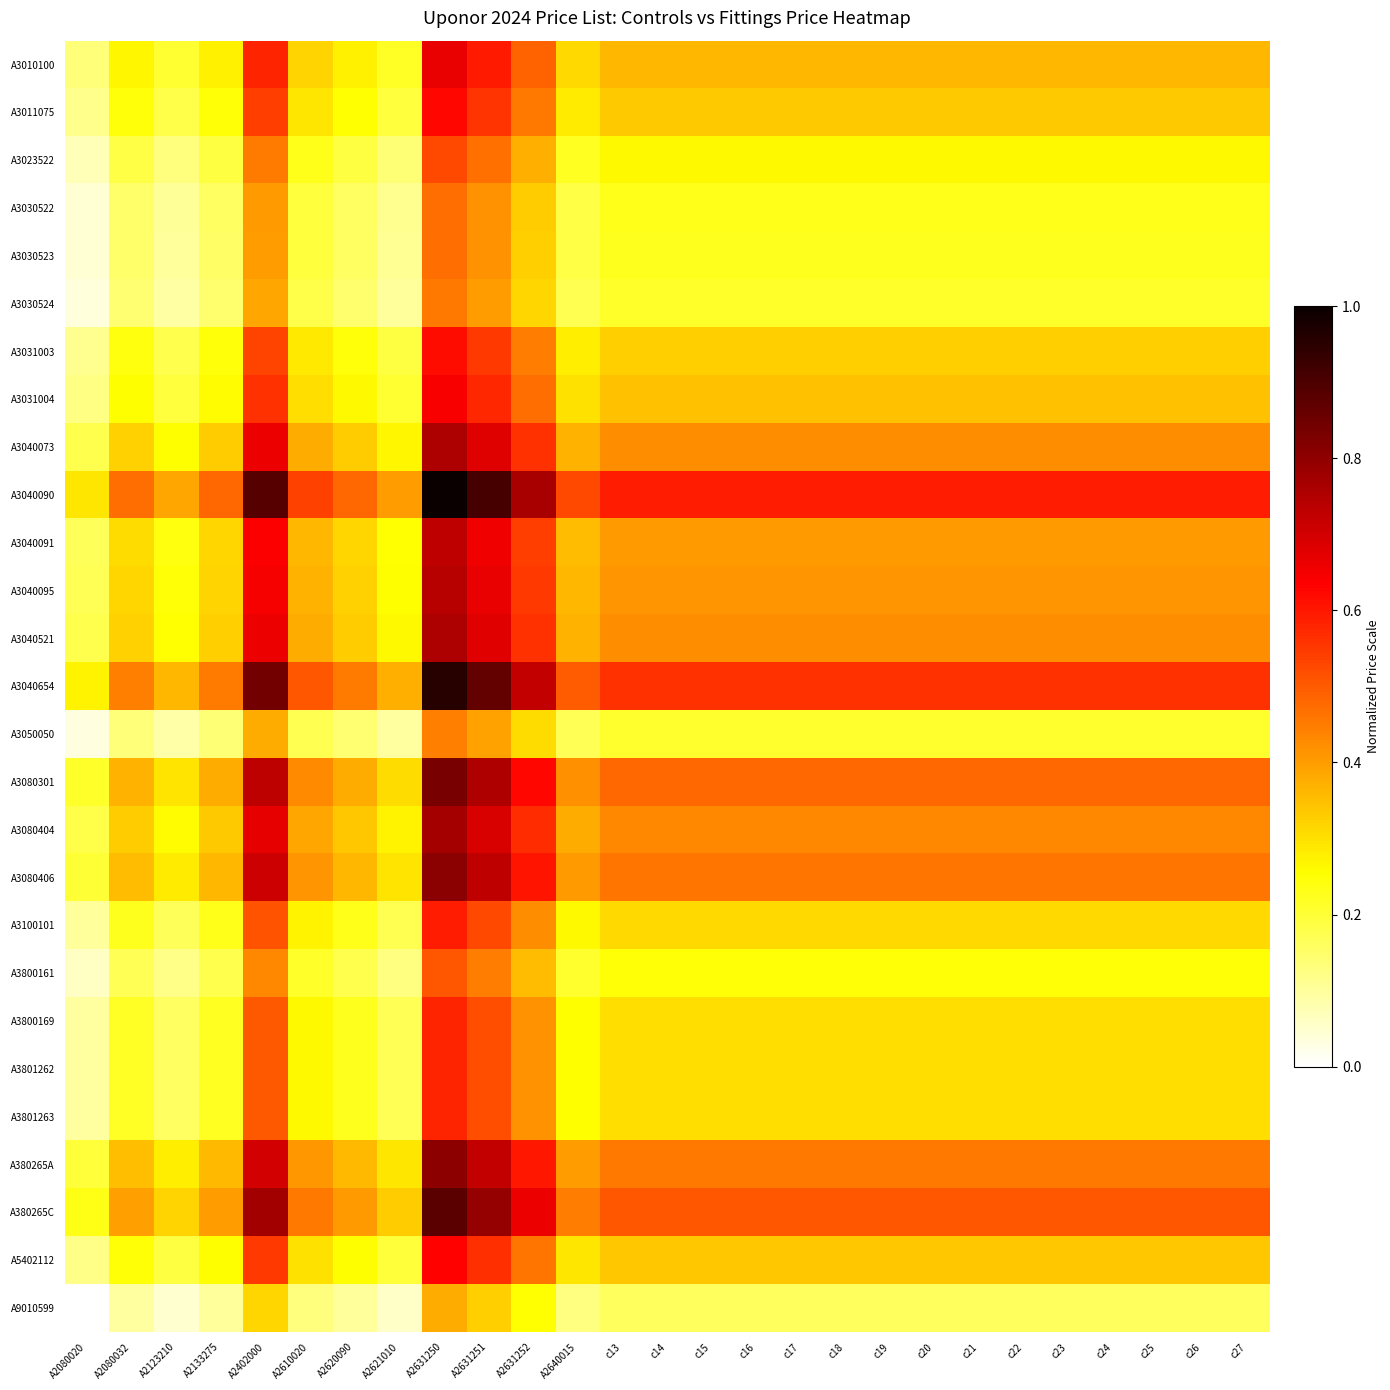

Reading left to right, transcribe all the data shown in this chart.

A3010100: A2080020=0.1	A2080032=0.3	A2123210=0.2	A2133275=0.3	A2402000=0.6	A2610020=0.3	A2620090=0.3	A2621010=0.2	A2631250=0.7	A2631251=0.6	A2631252=0.5	A2640015=0.3	c13=0.4	c14=0.4	c15=0.4	c16=0.4	c17=0.4	c18=0.4	c19=0.4	c20=0.4	c21=0.4	c22=0.4	c23=0.4	c24=0.4	c25=0.4	c26=0.4	c27=0.4
A3011075: A2080020=0.1	A2080032=0.2	A2123210=0.2	A2133275=0.2	A2402000=0.5	A2610020=0.3	A2620090=0.3	A2621010=0.2	A2631250=0.6	A2631251=0.6	A2631252=0.5	A2640015=0.3	c13=0.3	c14=0.3	c15=0.3	c16=0.3	c17=0.3	c18=0.3	c19=0.3	c20=0.3	c21=0.3	c22=0.3	c23=0.3	c24=0.3	c25=0.3	c26=0.3	c27=0.3
A3023522: A2080020=0.1	A2080032=0.2	A2123210=0.1	A2133275=0.2	A2402000=0.5	A2610020=0.2	A2620090=0.2	A2621010=0.1	A2631250=0.5	A2631251=0.5	A2631252=0.4	A2640015=0.2	c13=0.3	c14=0.3	c15=0.3	c16=0.3	c17=0.3	c18=0.3	c19=0.3	c20=0.3	c21=0.3	c22=0.3	c23=0.3	c24=0.3	c25=0.3	c26=0.3	c27=0.3
A3030522: A2080020=0.0	A2080032=0.2	A2123210=0.1	A2133275=0.2	A2402000=0.4	A2610020=0.2	A2620090=0.2	A2621010=0.1	A2631250=0.5	A2631251=0.4	A2631252=0.3	A2640015=0.2	c13=0.2	c14=0.2	c15=0.2	c16=0.2	c17=0.2	c18=0.2	c19=0.2	c20=0.2	c21=0.2	c22=0.2	c23=0.2	c24=0.2	c25=0.2	c26=0.2	c27=0.2
A3030523: A2080020=0.0	A2080032=0.2	A2123210=0.1	A2133275=0.2	A2402000=0.4	A2610020=0.2	A2620090=0.2	A2621010=0.1	A2631250=0.5	A2631251=0.4	A2631252=0.3	A2640015=0.2	c13=0.2	c14=0.2	c15=0.2	c16=0.2	c17=0.2	c18=0.2	c19=0.2	c20=0.2	c21=0.2	c22=0.2	c23=0.2	c24=0.2	c25=0.2	c26=0.2	c27=0.2
A3030524: A2080020=0.0	A2080032=0.1	A2123210=0.1	A2133275=0.1	A2402000=0.4	A2610020=0.2	A2620090=0.1	A2621010=0.1	A2631250=0.5	A2631251=0.4	A2631252=0.3	A2640015=0.2	c13=0.2	c14=0.2	c15=0.2	c16=0.2	c17=0.2	c18=0.2	c19=0.2	c20=0.2	c21=0.2	c22=0.2	c23=0.2	c24=0.2	c25=0.2	c26=0.2	c27=0.2
A3031003: A2080020=0.1	A2080032=0.2	A2123210=0.2	A2133275=0.2	A2402000=0.5	A2610020=0.3	A2620090=0.2	A2621010=0.2	A2631250=0.6	A2631251=0.6	A2631252=0.4	A2640015=0.3	c13=0.3	c14=0.3	c15=0.3	c16=0.3	c17=0.3	c18=0.3	c19=0.3	c20=0.3	c21=0.3	c22=0.3	c23=0.3	c24=0.3	c25=0.3	c26=0.3	c27=0.3
A3031004: A2080020=0.1	A2080032=0.3	A2123210=0.2	A2133275=0.3	A2402000=0.6	A2610020=0.3	A2620090=0.3	A2621010=0.2	A2631250=0.6	A2631251=0.6	A2631252=0.5	A2640015=0.3	c13=0.3	c14=0.3	c15=0.3	c16=0.3	c17=0.3	c18=0.3	c19=0.3	c20=0.3	c21=0.3	c22=0.3	c23=0.3	c24=0.3	c25=0.3	c26=0.3	c27=0.3
A3040073: A2080020=0.2	A2080032=0.3	A2123210=0.3	A2133275=0.3	A2402000=0.7	A2610020=0.4	A2620090=0.3	A2621010=0.3	A2631250=0.8	A2631251=0.7	A2631252=0.6	A2640015=0.4	c13=0.4	c14=0.4	c15=0.4	c16=0.4	c17=0.4	c18=0.4	c19=0.4	c20=0.4	c21=0.4	c22=0.4	c23=0.4	c24=0.4	c25=0.4	c26=0.4	c27=0.4
A3040090: A2080020=0.3	A2080032=0.5	A2123210=0.4	A2133275=0.5	A2402000=0.9	A2610020=0.5	A2620090=0.5	A2621010=0.4	A2631250=1.0	A2631251=0.9	A2631252=0.8	A2640015=0.5	c13=0.6	c14=0.6	c15=0.6	c16=0.6	c17=0.6	c18=0.6	c19=0.6	c20=0.6	c21=0.6	c22=0.6	c23=0.6	c24=0.6	c25=0.6	c26=0.6	c27=0.6
A3040091: A2080020=0.2	A2080032=0.3	A2123210=0.2	A2133275=0.3	A2402000=0.6	A2610020=0.4	A2620090=0.3	A2621010=0.3	A2631250=0.7	A2631251=0.7	A2631252=0.5	A2640015=0.4	c13=0.4	c14=0.4	c15=0.4	c16=0.4	c17=0.4	c18=0.4	c19=0.4	c20=0.4	c21=0.4	c22=0.4	c23=0.4	c24=0.4	c25=0.4	c26=0.4	c27=0.4
A3040095: A2080020=0.2	A2080032=0.3	A2123210=0.2	A2133275=0.3	A2402000=0.6	A2610020=0.4	A2620090=0.3	A2621010=0.3	A2631250=0.7	A2631251=0.7	A2631252=0.5	A2640015=0.4	c13=0.4	c14=0.4	c15=0.4	c16=0.4	c17=0.4	c18=0.4	c19=0.4	c20=0.4	c21=0.4	c22=0.4	c23=0.4	c24=0.4	c25=0.4	c26=0.4	c27=0.4
A3040521: A2080020=0.2	A2080032=0.3	A2123210=0.3	A2133275=0.3	A2402000=0.7	A2610020=0.4	A2620090=0.3	A2621010=0.3	A2631250=0.8	A2631251=0.7	A2631252=0.6	A2640015=0.4	c13=0.4	c14=0.4	c15=0.4	c16=0.4	c17=0.4	c18=0.4	c19=0.4	c20=0.4	c21=0.4	c22=0.4	c23=0.4	c24=0.4	c25=0.4	c26=0.4	c27=0.4
A3040654: A2080020=0.3	A2080032=0.4	A2123210=0.4	A2133275=0.4	A2402000=0.8	A2610020=0.5	A2620090=0.5	A2621010=0.4	A2631250=1.0	A2631251=0.9	A2631252=0.7	A2640015=0.5	c13=0.6	c14=0.6	c15=0.6	c16=0.6	c17=0.6	c18=0.6	c19=0.6	c20=0.6	c21=0.6	c22=0.6	c23=0.6	c24=0.6	c25=0.6	c26=0.6	c27=0.6
A3050050: A2080020=0.0	A2080032=0.1	A2123210=0.1	A2133275=0.1	A2402000=0.4	A2610020=0.2	A2620090=0.1	A2621010=0.1	A2631250=0.4	A2631251=0.4	A2631252=0.3	A2640015=0.2	c13=0.2	c14=0.2	c15=0.2	c16=0.2	c17=0.2	c18=0.2	c19=0.2	c20=0.2	c21=0.2	c22=0.2	c23=0.2	c24=0.2	c25=0.2	c26=0.2	c27=0.2
A3080301: A2080020=0.2	A2080032=0.4	A2123210=0.3	A2133275=0.4	A2402000=0.7	A2610020=0.4	A2620090=0.4	A2621010=0.3	A2631250=0.8	A2631251=0.8	A2631252=0.6	A2640015=0.4	c13=0.5	c14=0.5	c15=0.5	c16=0.5	c17=0.5	c18=0.5	c19=0.5	c20=0.5	c21=0.5	c22=0.5	c23=0.5	c24=0.5	c25=0.5	c26=0.5	c27=0.5
A3080404: A2080020=0.2	A2080032=0.3	A2123210=0.3	A2133275=0.3	A2402000=0.7	A2610020=0.4	A2620090=0.3	A2621010=0.3	A2631250=0.8	A2631251=0.7	A2631252=0.6	A2640015=0.4	c13=0.4	c14=0.4	c15=0.4	c16=0.4	c17=0.4	c18=0.4	c19=0.4	c20=0.4	c21=0.4	c22=0.4	c23=0.4	c24=0.4	c25=0.4	c26=0.4	c27=0.4
A3080406: A2080020=0.2	A2080032=0.4	A2123210=0.3	A2133275=0.4	A2402000=0.7	A2610020=0.4	A2620090=0.4	A2621010=0.3	A2631250=0.8	A2631251=0.7	A2631252=0.6	A2640015=0.4	c13=0.5	c14=0.5	c15=0.5	c16=0.5	c17=0.5	c18=0.5	c19=0.5	c20=0.5	c21=0.5	c22=0.5	c23=0.5	c24=0.5	c25=0.5	c26=0.5	c27=0.5
A3100101: A2080020=0.1	A2080032=0.2	A2123210=0.2	A2133275=0.2	A2402000=0.5	A2610020=0.3	A2620090=0.2	A2621010=0.2	A2631250=0.6	A2631251=0.5	A2631252=0.4	A2640015=0.3	c13=0.3	c14=0.3	c15=0.3	c16=0.3	c17=0.3	c18=0.3	c19=0.3	c20=0.3	c21=0.3	c22=0.3	c23=0.3	c24=0.3	c25=0.3	c26=0.3	c27=0.3
A3800161: A2080020=0.1	A2080032=0.2	A2123210=0.1	A2133275=0.2	A2402000=0.4	A2610020=0.2	A2620090=0.2	A2621010=0.1	A2631250=0.5	A2631251=0.4	A2631252=0.4	A2640015=0.2	c13=0.2	c14=0.2	c15=0.2	c16=0.2	c17=0.2	c18=0.2	c19=0.2	c20=0.2	c21=0.2	c22=0.2	c23=0.2	c24=0.2	c25=0.2	c26=0.2	c27=0.2
A3800169: A2080020=0.1	A2080032=0.2	A2123210=0.2	A2133275=0.2	A2402000=0.5	A2610020=0.3	A2620090=0.2	A2621010=0.2	A2631250=0.6	A2631251=0.5	A2631252=0.4	A2640015=0.3	c13=0.3	c14=0.3	c15=0.3	c16=0.3	c17=0.3	c18=0.3	c19=0.3	c20=0.3	c21=0.3	c22=0.3	c23=0.3	c24=0.3	c25=0.3	c26=0.3	c27=0.3
A3801262: A2080020=0.1	A2080032=0.2	A2123210=0.2	A2133275=0.2	A2402000=0.5	A2610020=0.3	A2620090=0.2	A2621010=0.2	A2631250=0.6	A2631251=0.5	A2631252=0.4	A2640015=0.3	c13=0.3	c14=0.3	c15=0.3	c16=0.3	c17=0.3	c18=0.3	c19=0.3	c20=0.3	c21=0.3	c22=0.3	c23=0.3	c24=0.3	c25=0.3	c26=0.3	c27=0.3
A3801263: A2080020=0.1	A2080032=0.2	A2123210=0.2	A2133275=0.2	A2402000=0.5	A2610020=0.3	A2620090=0.2	A2621010=0.2	A2631250=0.6	A2631251=0.5	A2631252=0.4	A2640015=0.3	c13=0.3	c14=0.3	c15=0.3	c16=0.3	c17=0.3	c18=0.3	c19=0.3	c20=0.3	c21=0.3	c22=0.3	c23=0.3	c24=0.3	c25=0.3	c26=0.3	c27=0.3
A380265A: A2080020=0.2	A2080032=0.3	A2123210=0.3	A2133275=0.4	A2402000=0.7	A2610020=0.4	A2620090=0.4	A2621010=0.3	A2631250=0.8	A2631251=0.7	A2631252=0.6	A2640015=0.4	c13=0.5	c14=0.5	c15=0.5	c16=0.5	c17=0.5	c18=0.5	c19=0.5	c20=0.5	c21=0.5	c22=0.5	c23=0.5	c24=0.5	c25=0.5	c26=0.5	c27=0.5
A380265C: A2080020=0.2	A2080032=0.4	A2123210=0.3	A2133275=0.4	A2402000=0.8	A2610020=0.5	A2620090=0.4	A2621010=0.3	A2631250=0.9	A2631251=0.8	A2631252=0.7	A2640015=0.4	c13=0.5	c14=0.5	c15=0.5	c16=0.5	c17=0.5	c18=0.5	c19=0.5	c20=0.5	c21=0.5	c22=0.5	c23=0.5	c24=0.5	c25=0.5	c26=0.5	c27=0.5
A5402112: A2080020=0.1	A2080032=0.2	A2123210=0.2	A2133275=0.3	A2402000=0.5	A2610020=0.3	A2620090=0.3	A2621010=0.2	A2631250=0.6	A2631251=0.6	A2631252=0.5	A2640015=0.3	c13=0.3	c14=0.3	c15=0.3	c16=0.3	c17=0.3	c18=0.3	c19=0.3	c20=0.3	c21=0.3	c22=0.3	c23=0.3	c24=0.3	c25=0.3	c26=0.3	c27=0.3
A9010599: A2080020=0.0	A2080032=0.1	A2123210=0.1	A2133275=0.1	A2402000=0.3	A2610020=0.1	A2620090=0.1	A2621010=0.1	A2631250=0.4	A2631251=0.3	A2631252=0.3	A2640015=0.1	c13=0.2	c14=0.2	c15=0.2	c16=0.2	c17=0.2	c18=0.2	c19=0.2	c20=0.2	c21=0.2	c22=0.2	c23=0.2	c24=0.2	c25=0.2	c26=0.2	c27=0.2